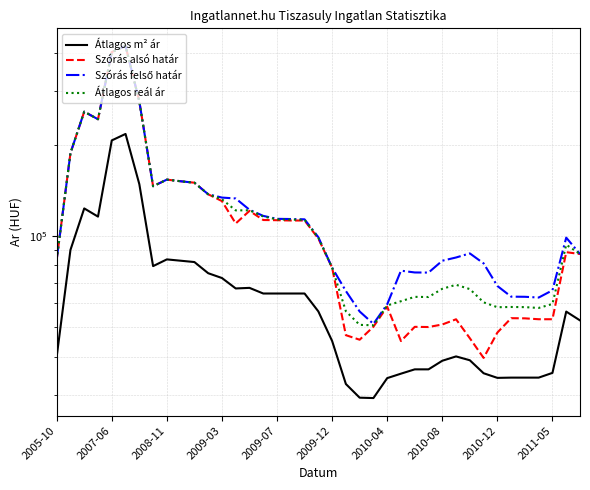

Does the chart display data point markers on the line(s)?

No